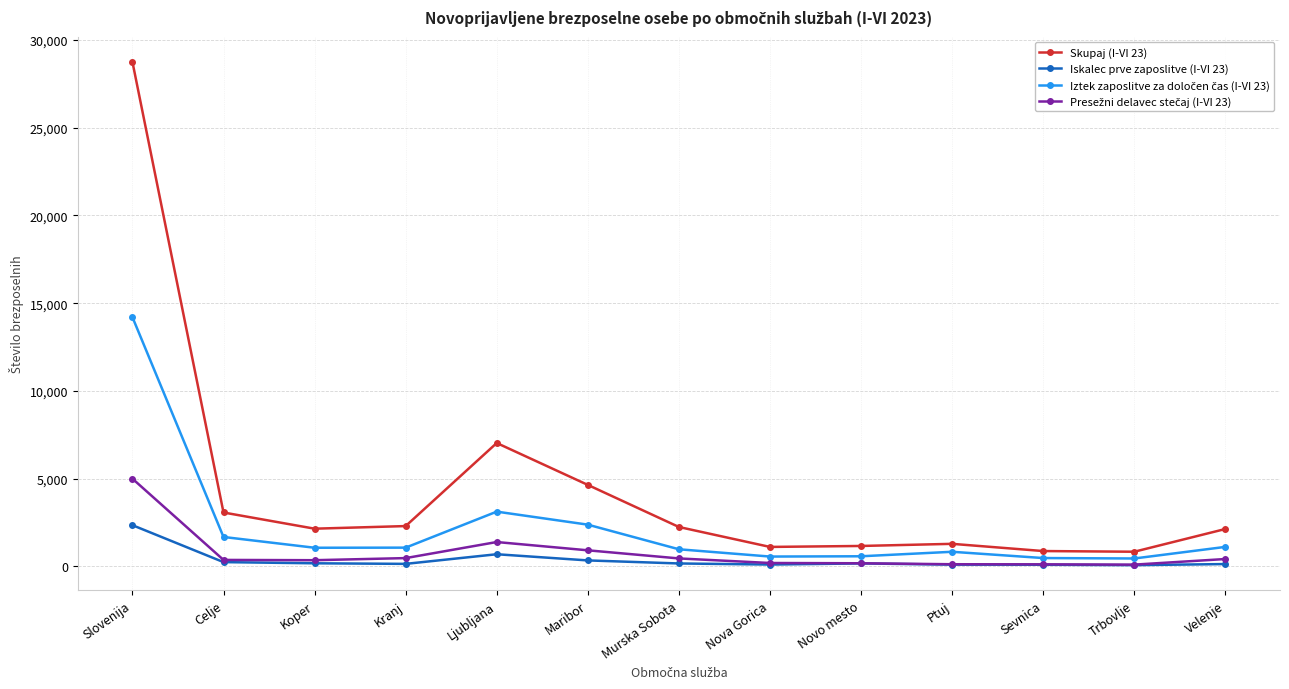

What is the sum of the Iskalec prve zaposlitve (I-VI 23) values at Murska Sobota and Trbovlje?

222